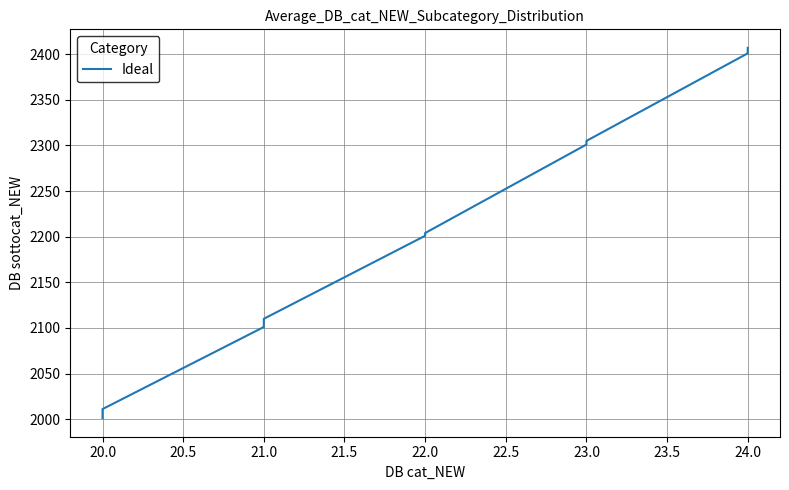

What is the label of the 2nd point from the left?

20.0